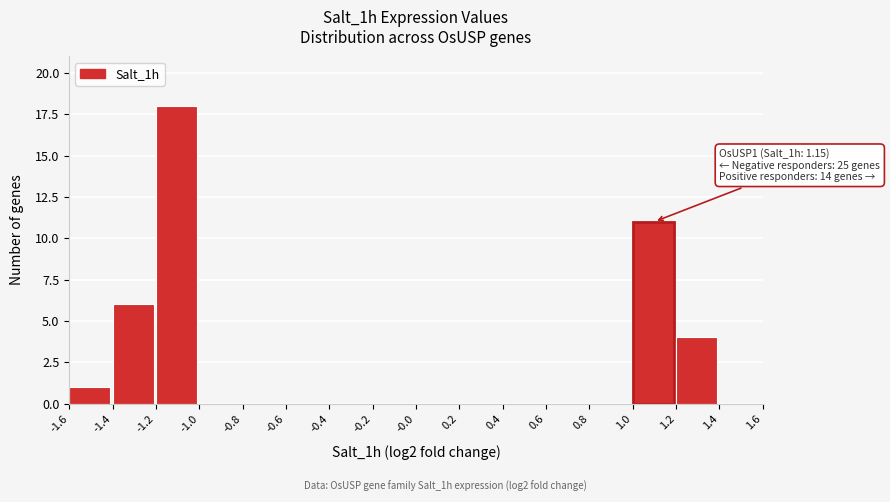

Which range on the x-axis has the tallest bar?

-1.2 to -1.0